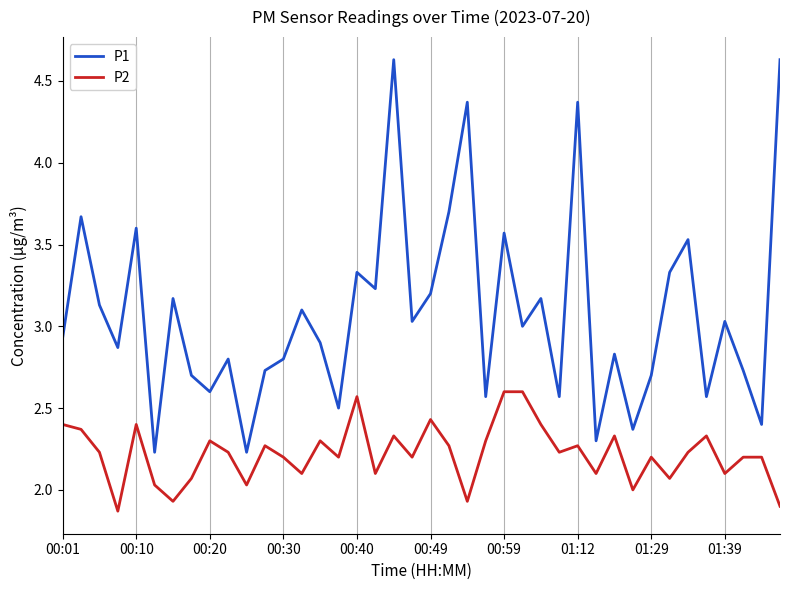

Which series has the largest total across all categories?

P1